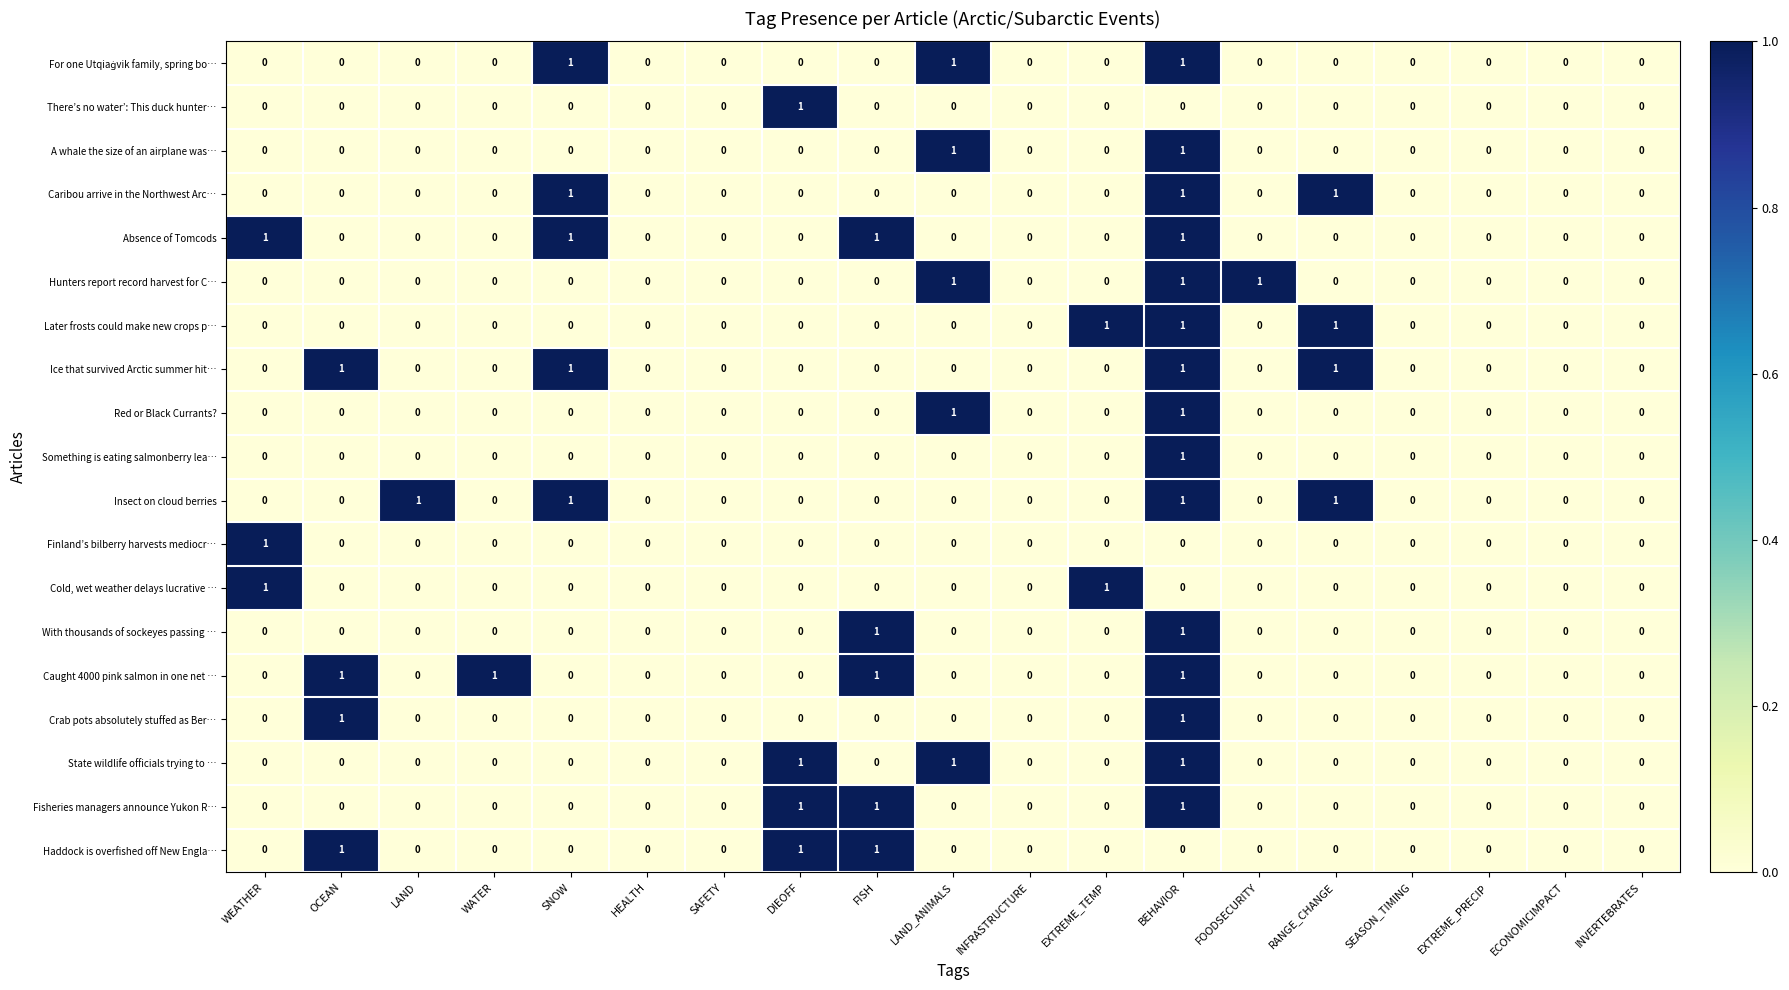

What is the spread (max minus min) of values at EXTREME_TEMP?

1